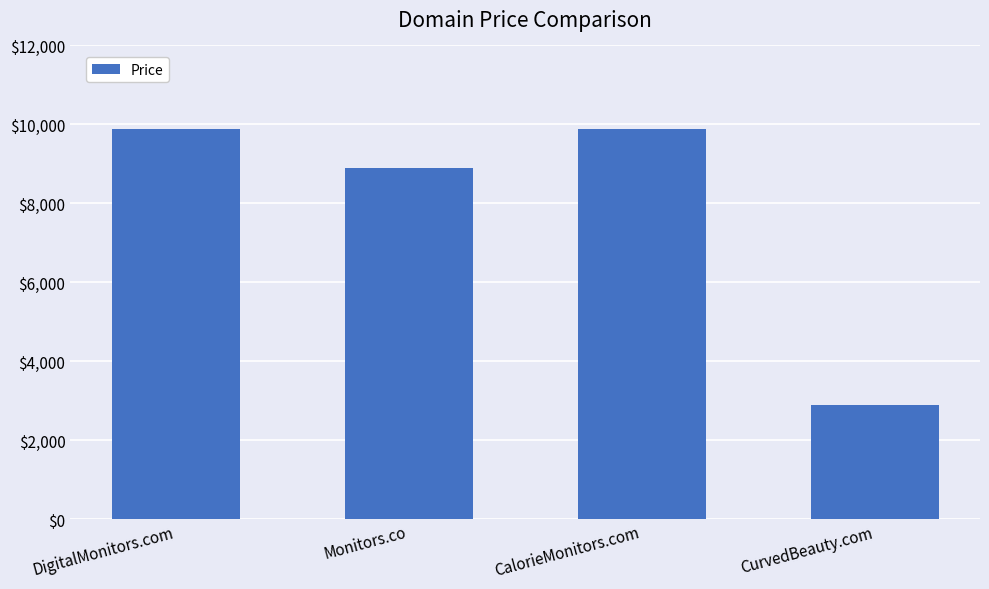

What is the value of the 3rd bar from the left?

9888